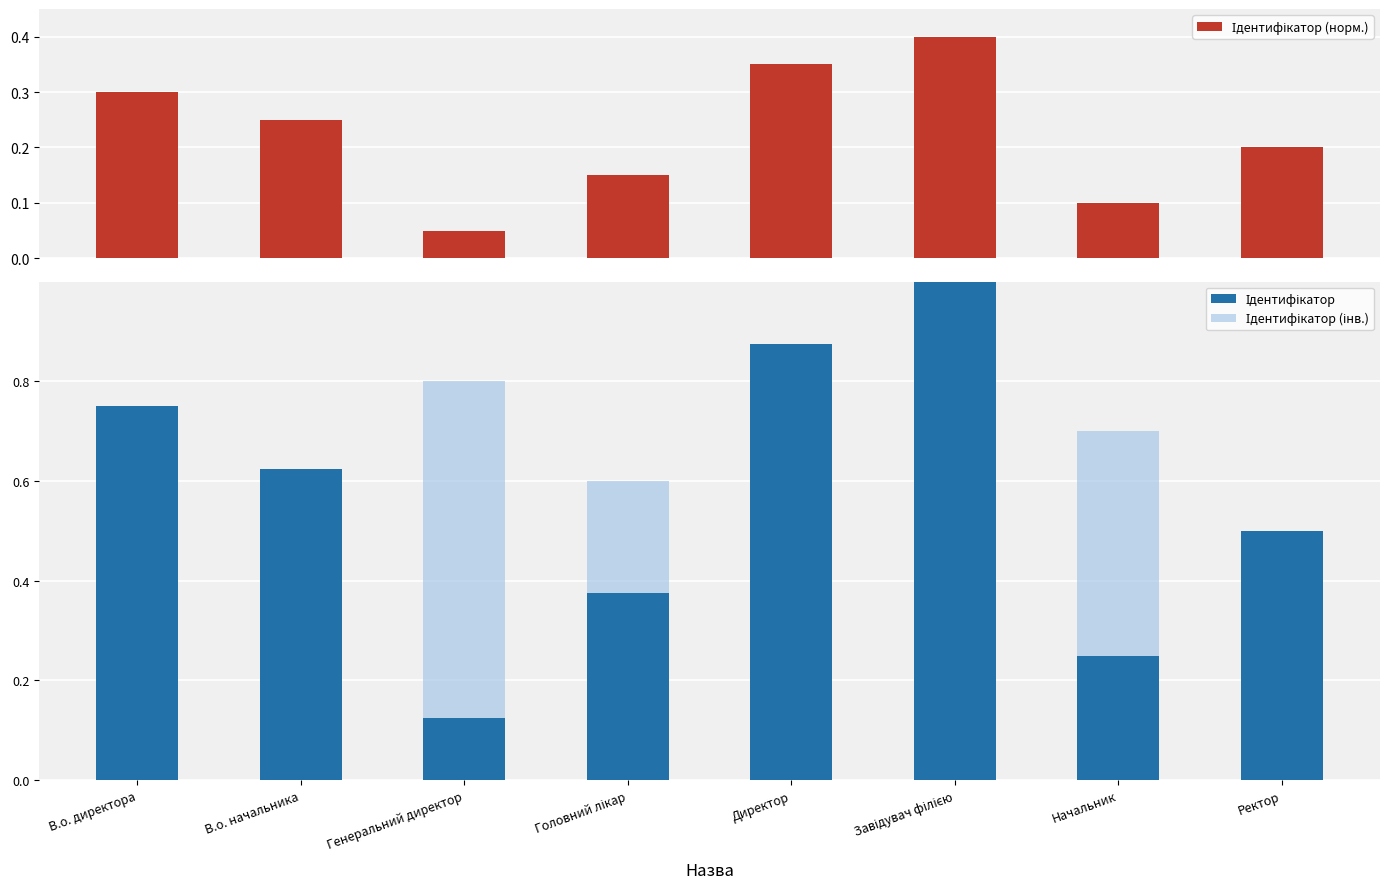

At which category is the sum across all series the highest?

Завідувач філією